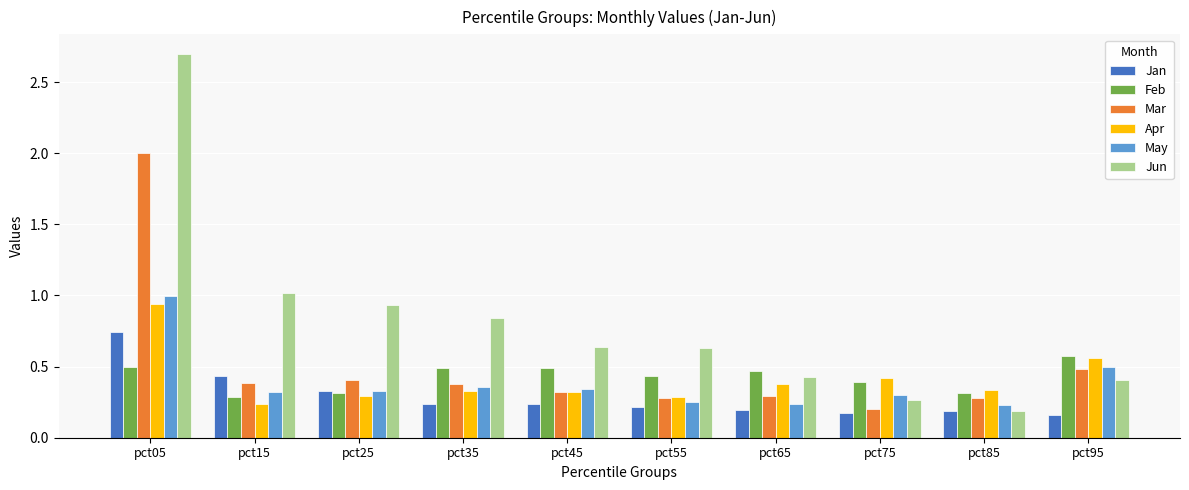

True or false: Mar has a value of 0.2 at pct35.

False